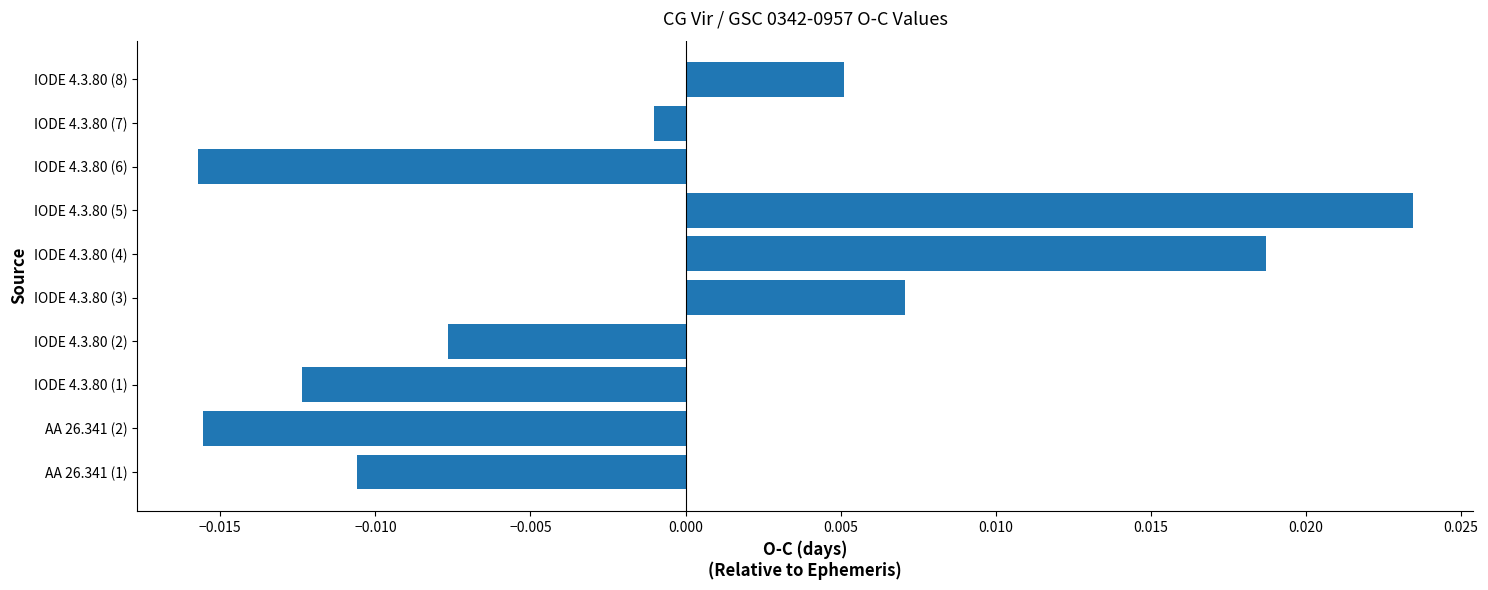

Which label corresponds to the largest value in the chart?

IODE 4.3.80 (5)